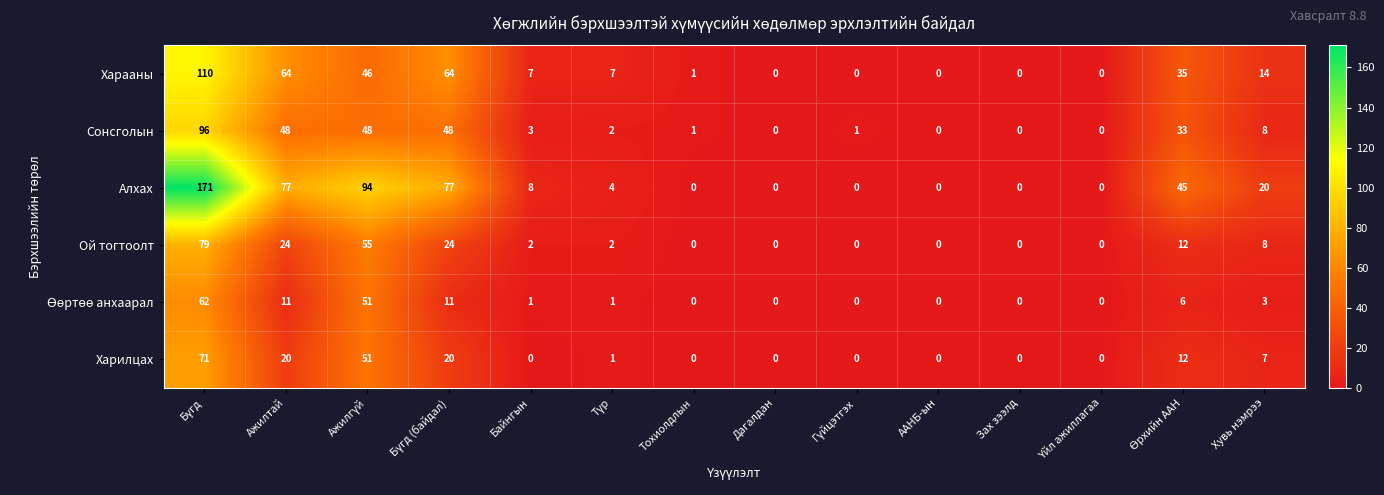

The Харилцах series shows 0 at Тохиолдлын. True or false?

True